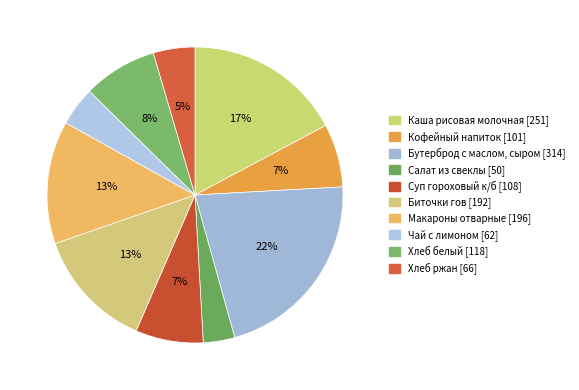

Count the number of slices in the pie.

10